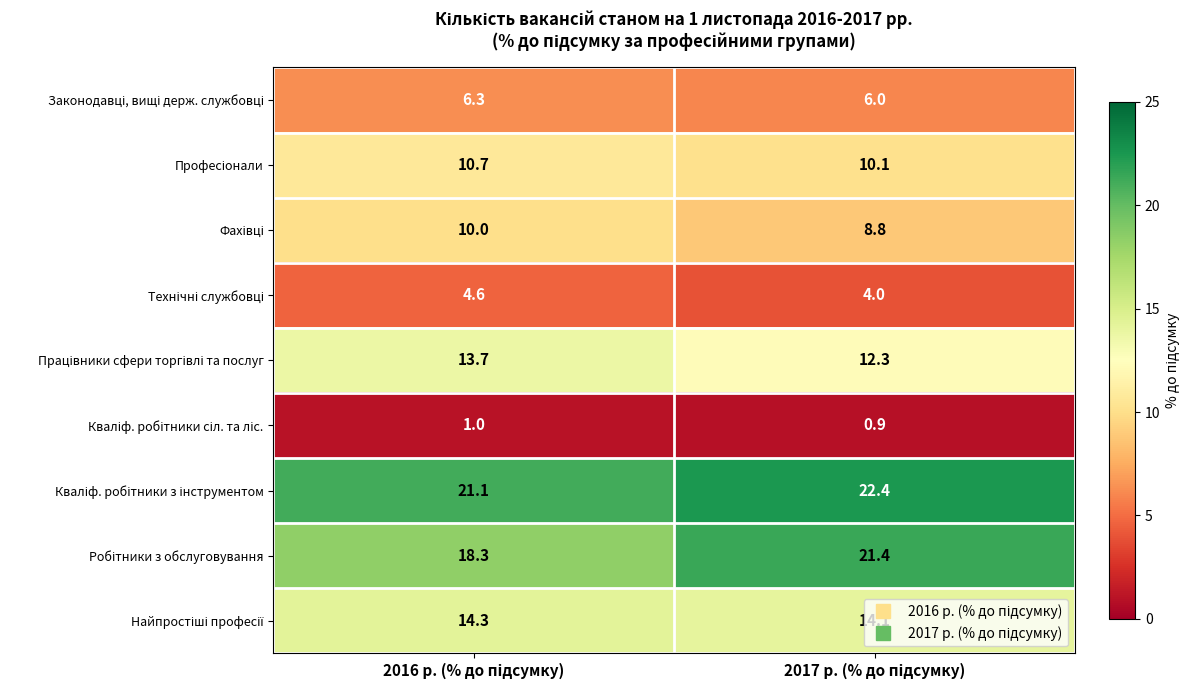

What is the greatest value displayed?

22.4